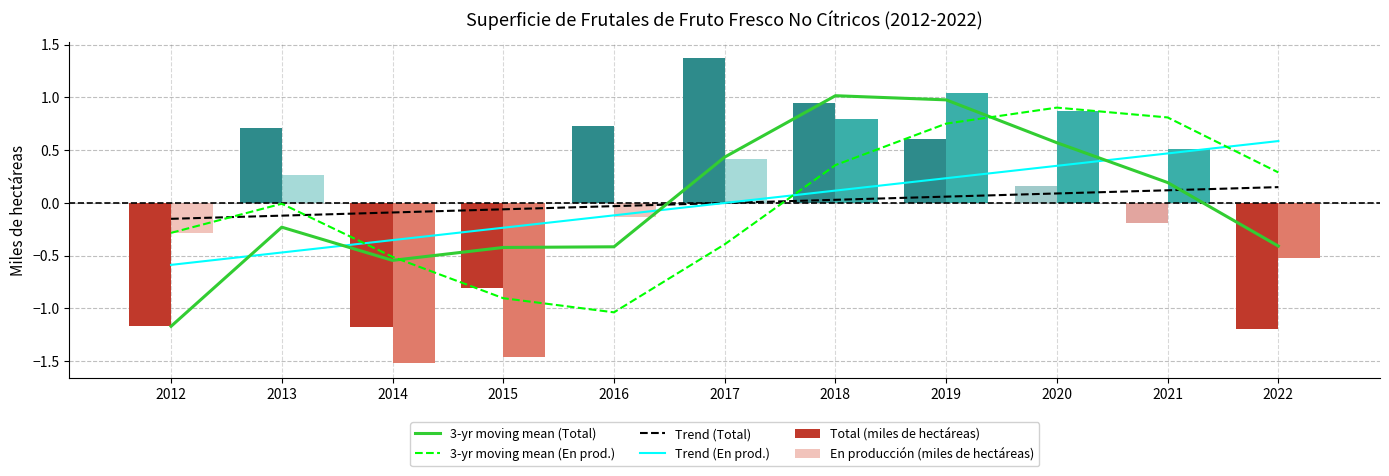

Reading right to left, what are all the values shown in this chart?

3-yr moving mean (Total): -0.4	0.2	0.6	1.0	1.0	0.4	-0.4	-0.4	-0.5	-0.2	-1.2
3-yr moving mean (En prod.): 0.3	0.8	0.9	0.8	0.4	-0.4	-1.0	-0.9	-0.5	-0.0	-0.3
Trend (Total): 0.2	0.1	0.1	0.1	0.0	-0.0	-0.0	-0.1	-0.1	-0.1	-0.2
Trend (En prod.): 0.6	0.5	0.4	0.2	0.1	-0.0	-0.1	-0.2	-0.4	-0.5	-0.6
Total (miles de hectáreas): -1.2	-0.2	0.2	0.6	0.9	1.4	0.7	-0.8	-1.2	0.7	-1.2
En producción (miles de hectáreas): -0.5	0.5	0.9	1.0	0.8	0.4	-0.1	-1.5	-1.5	0.3	-0.3